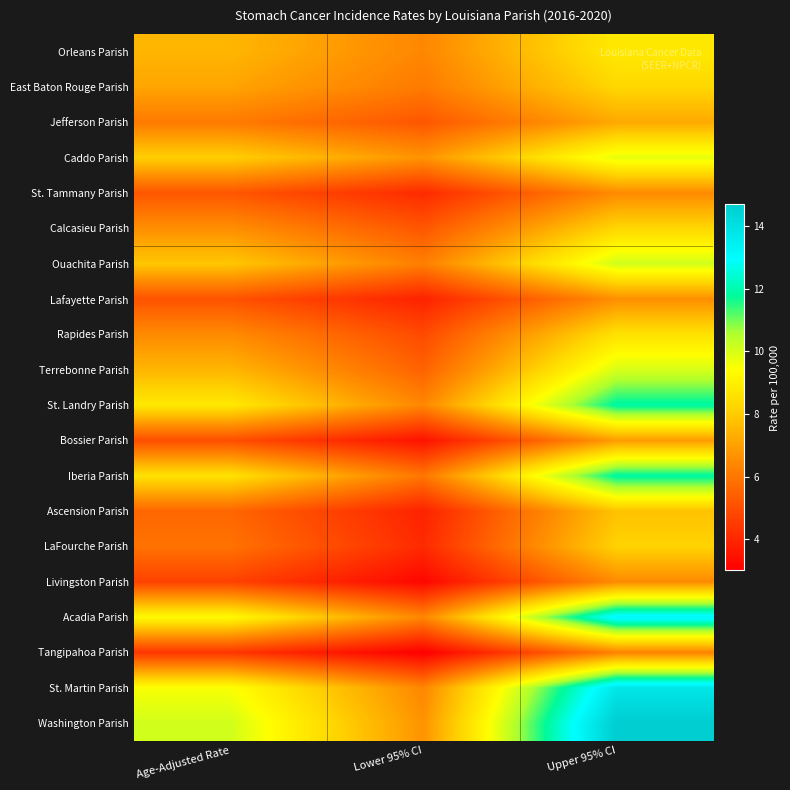

Reading left to right, transcribe all the data shown in this chart.

Orleans Parish: Age-Adjusted Rate=7.5	Lower 95% CI=6.4	Upper 95% CI=8.8
East Baton Rouge Parish: Age-Adjusted Rate=7.1	Lower 95% CI=6.1	Upper 95% CI=8.3
Jefferson Parish: Age-Adjusted Rate=6.1	Lower 95% CI=5.2	Upper 95% CI=7.2
Caddo Parish: Age-Adjusted Rate=8.1	Lower 95% CI=6.7	Upper 95% CI=9.8
St. Tammany Parish: Age-Adjusted Rate=5.2	Lower 95% CI=4.1	Upper 95% CI=6.5
Calcasieu Parish: Age-Adjusted Rate=6.6	Lower 95% CI=5.2	Upper 95% CI=8.3
Ouachita Parish: Age-Adjusted Rate=7.9	Lower 95% CI=6.2	Upper 95% CI=10.1
Lafayette Parish: Age-Adjusted Rate=5.1	Lower 95% CI=3.9	Upper 95% CI=6.6
Rapides Parish: Age-Adjusted Rate=6.5	Lower 95% CI=4.9	Upper 95% CI=8.6
Terrebonne Parish: Age-Adjusted Rate=7.5	Lower 95% CI=5.5	Upper 95% CI=10.0
St. Landry Parish: Age-Adjusted Rate=8.8	Lower 95% CI=6.4	Upper 95% CI=11.9
Bossier Parish: Age-Adjusted Rate=5.0	Lower 95% CI=3.5	Upper 95% CI=6.9
Iberia Parish: Age-Adjusted Rate=8.6	Lower 95% CI=6.0	Upper 95% CI=11.9
Ascension Parish: Age-Adjusted Rate=5.6	Lower 95% CI=3.9	Upper 95% CI=7.8
LaFourche Parish: Age-Adjusted Rate=5.9	Lower 95% CI=4.1	Upper 95% CI=8.2
Livingston Parish: Age-Adjusted Rate=4.7	Lower 95% CI=3.2	Upper 95% CI=6.5
Acadia Parish: Age-Adjusted Rate=9.3	Lower 95% CI=6.4	Upper 95% CI=13.2
Tangipahoa Parish: Age-Adjusted Rate=4.4	Lower 95% CI=3.0	Upper 95% CI=6.3
St. Martin Parish: Age-Adjusted Rate=9.5	Lower 95% CI=6.4	Upper 95% CI=13.8
Washington Parish: Age-Adjusted Rate=10.1	Lower 95% CI=6.7	Upper 95% CI=14.7